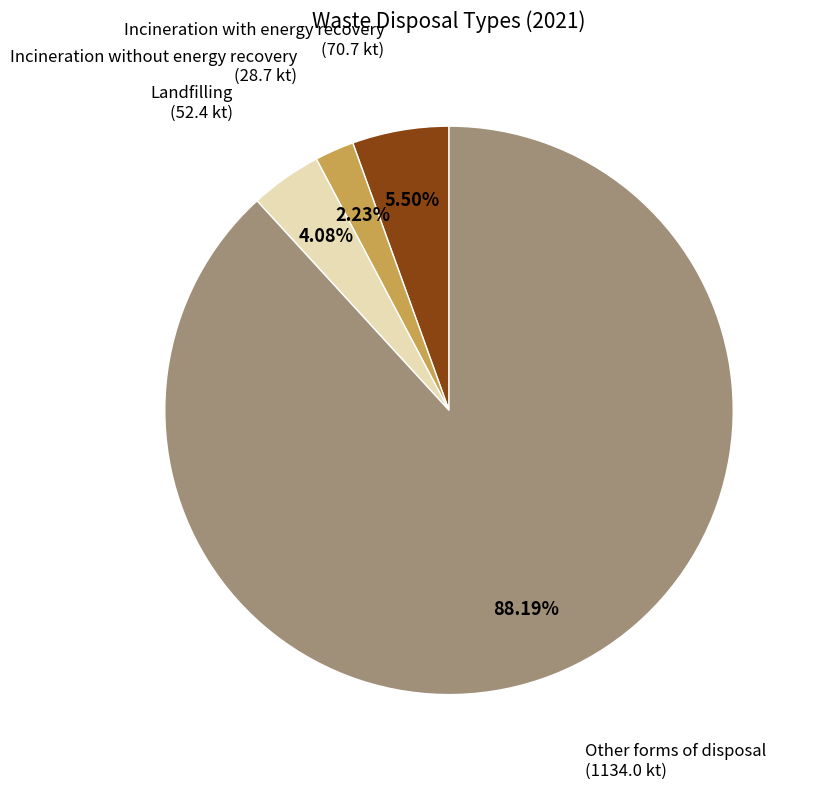

Is there any slice that represents more than half of the pie?

Yes